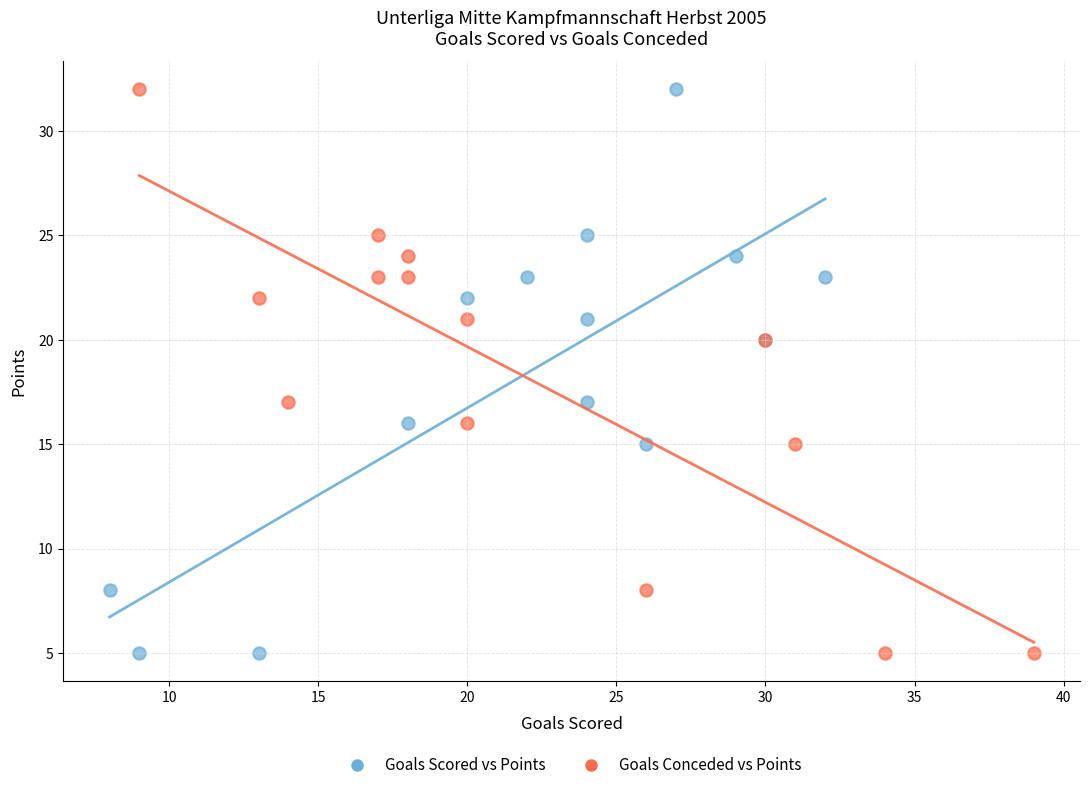

What are all the series names shown in the legend?

Goals Scored vs Points, Goals Conceded vs Points